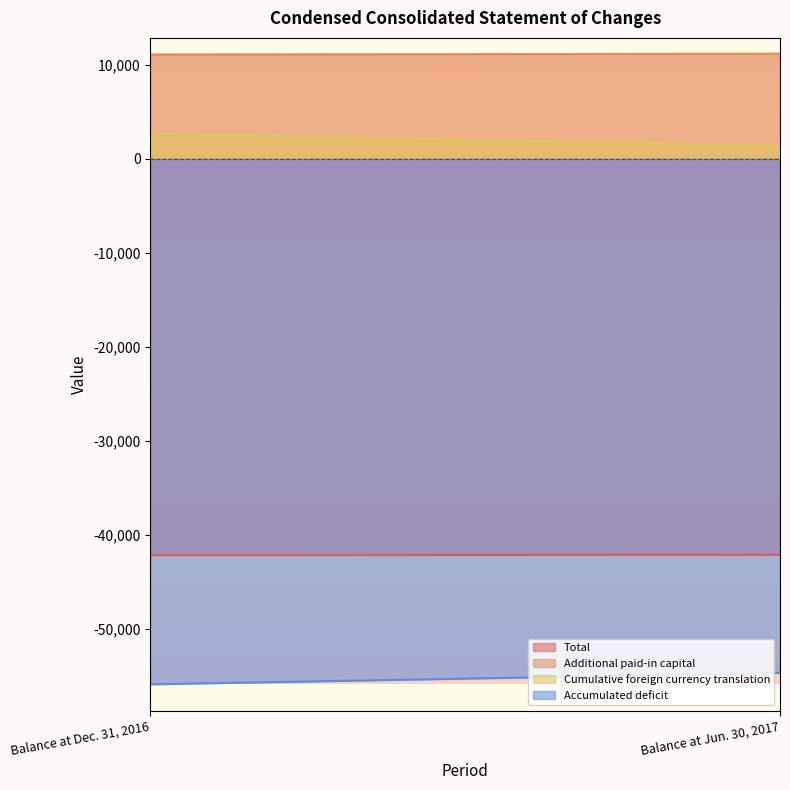

How many series are shown in this chart?

4